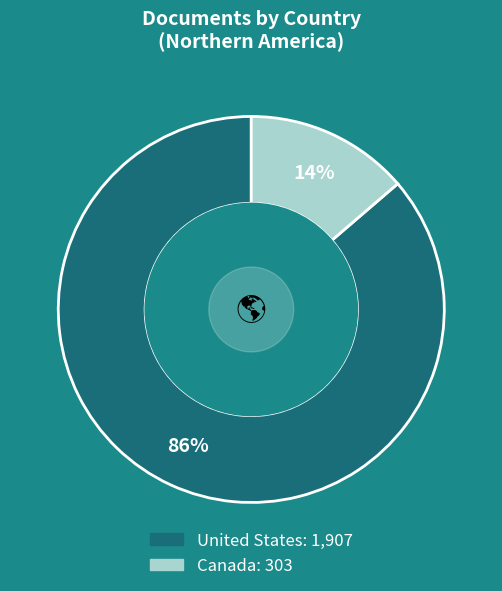

Which has a higher value, Canada or United States?

United States